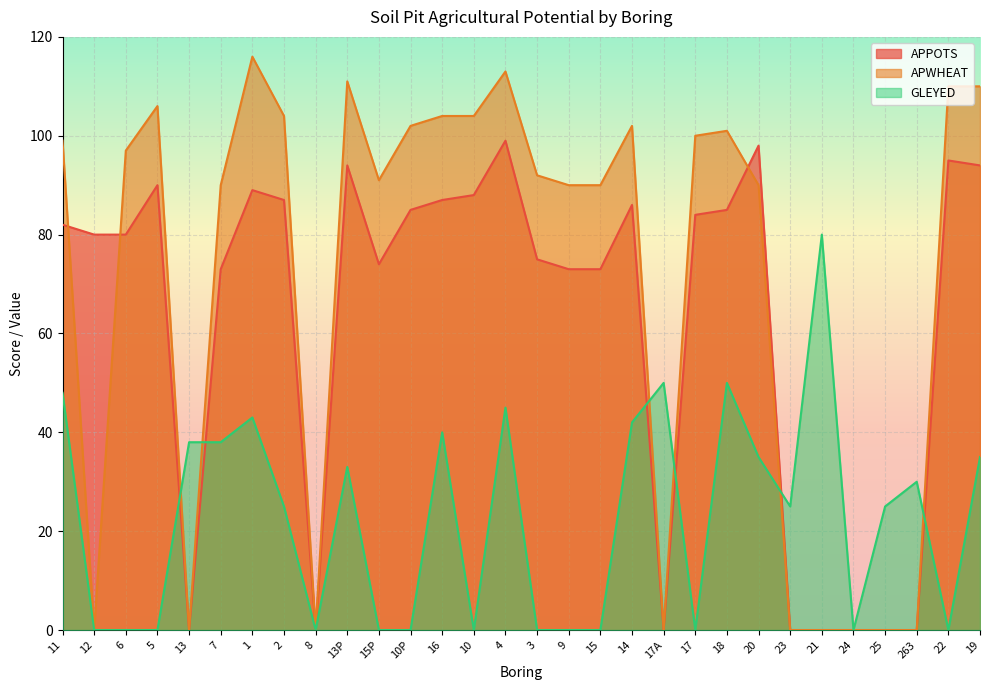

Between 8 and 13P, which series saw the biggest shift?

APWHEAT